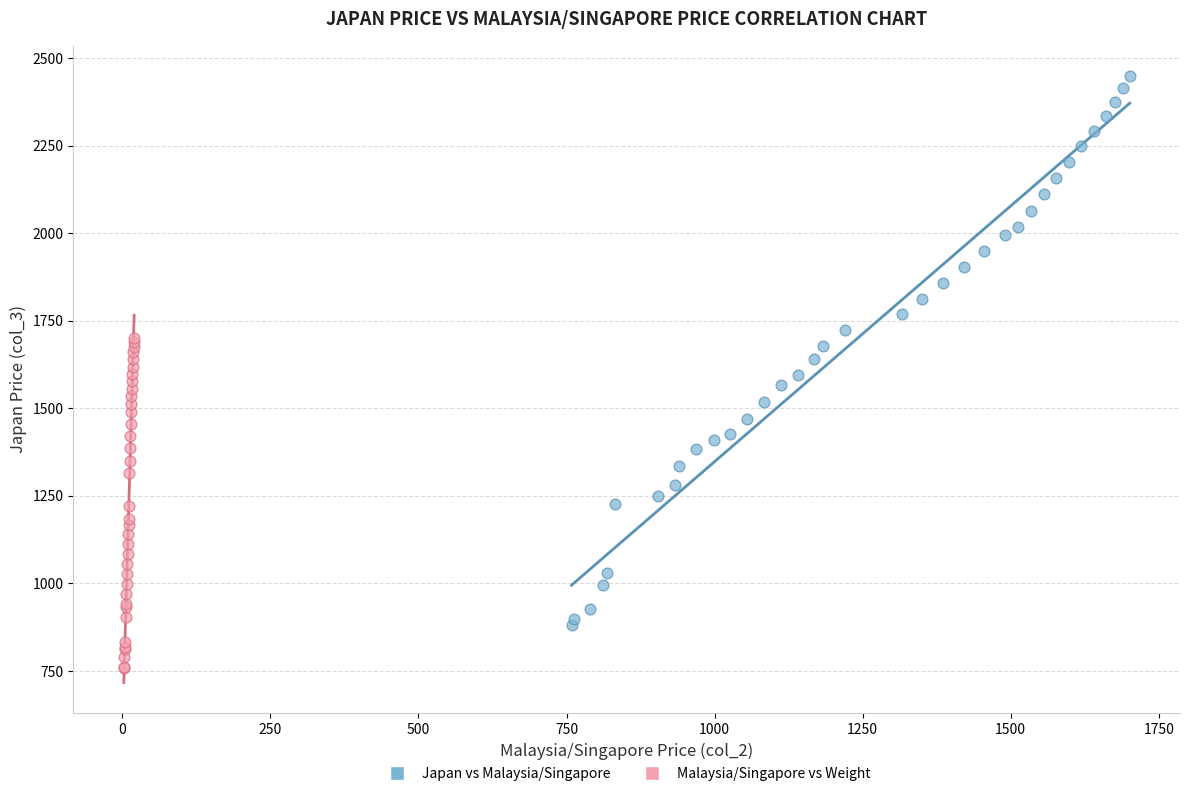

Which series reaches the maximum Y coordinate?

Japan vs Malaysia/Singapore